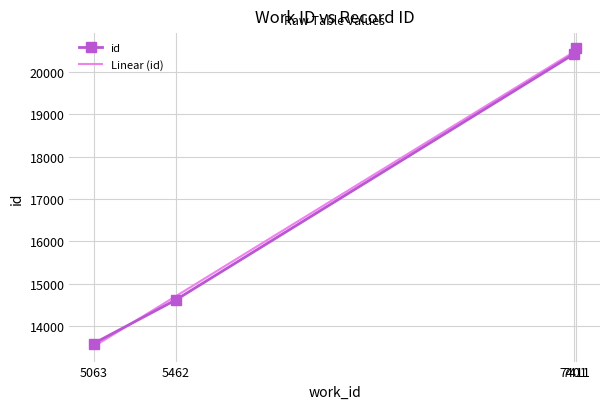

Which series ends up on top after the final intersection of id and Linear (id)?

id